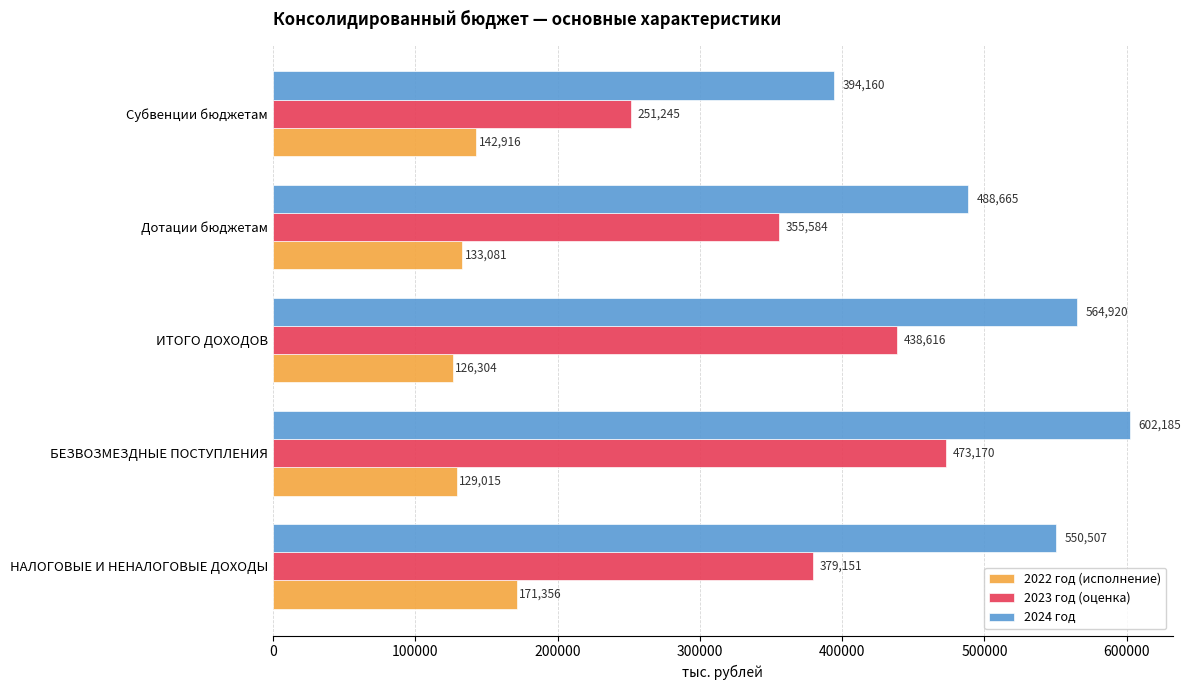

What is the smallest value displayed?

126303.6